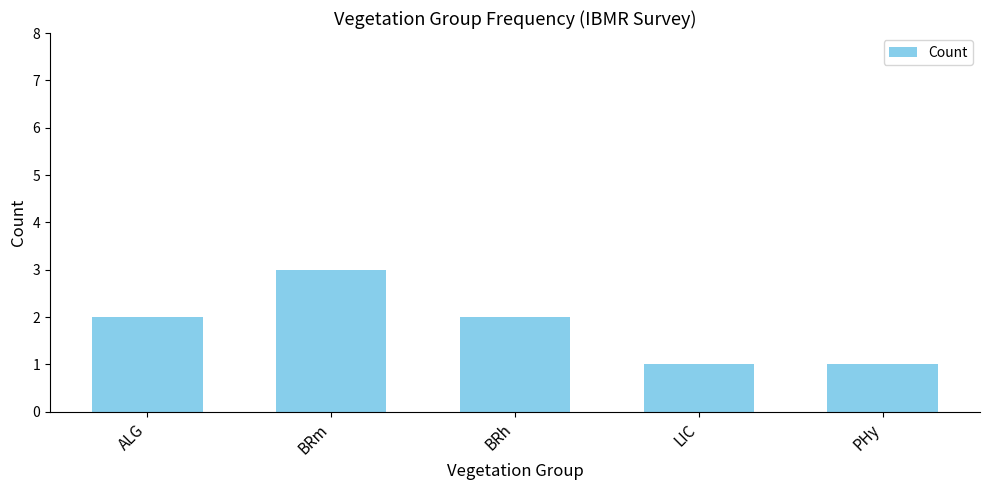

What is the maximum value shown in the chart?

3